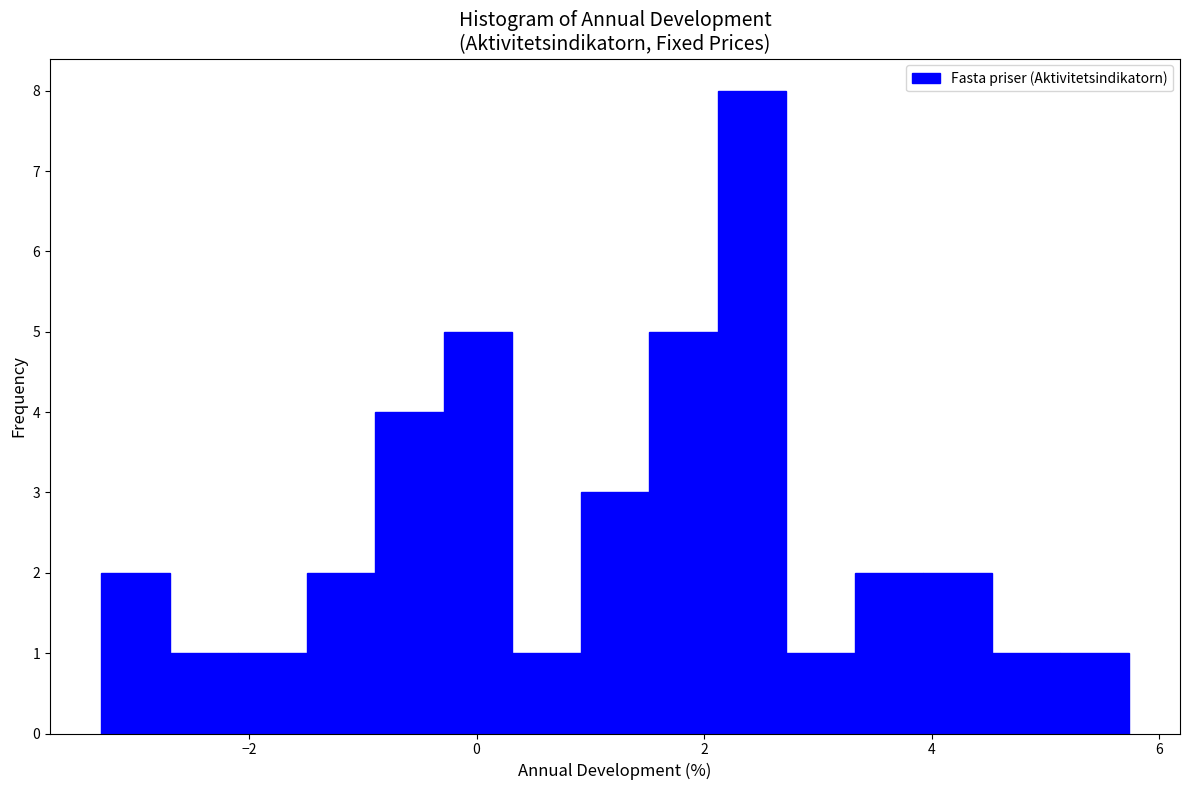

Around what value on the x-axis is the tallest bar? Give the approximate position of its centre, as read against the axis.

2.4